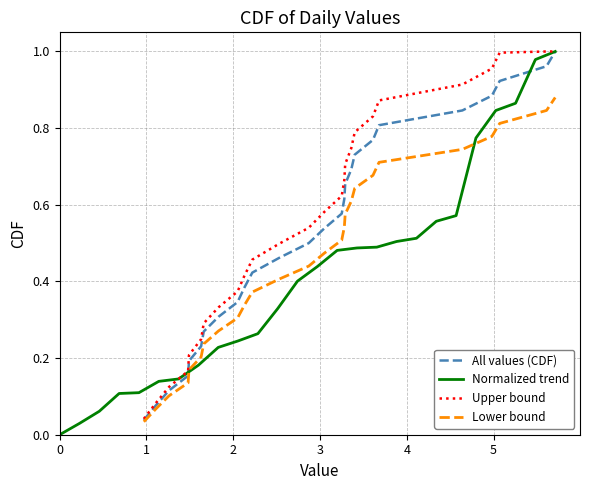

At how many categories does at least one series exceed 0?

26